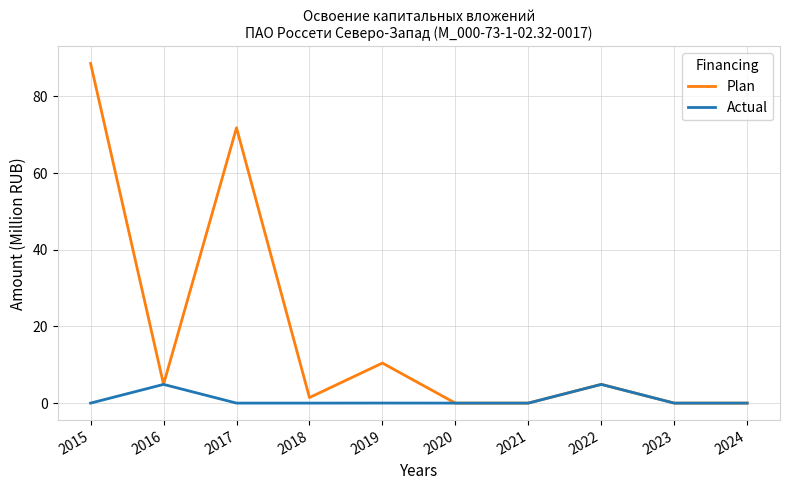

Which series has the widest spread of values?

Plan